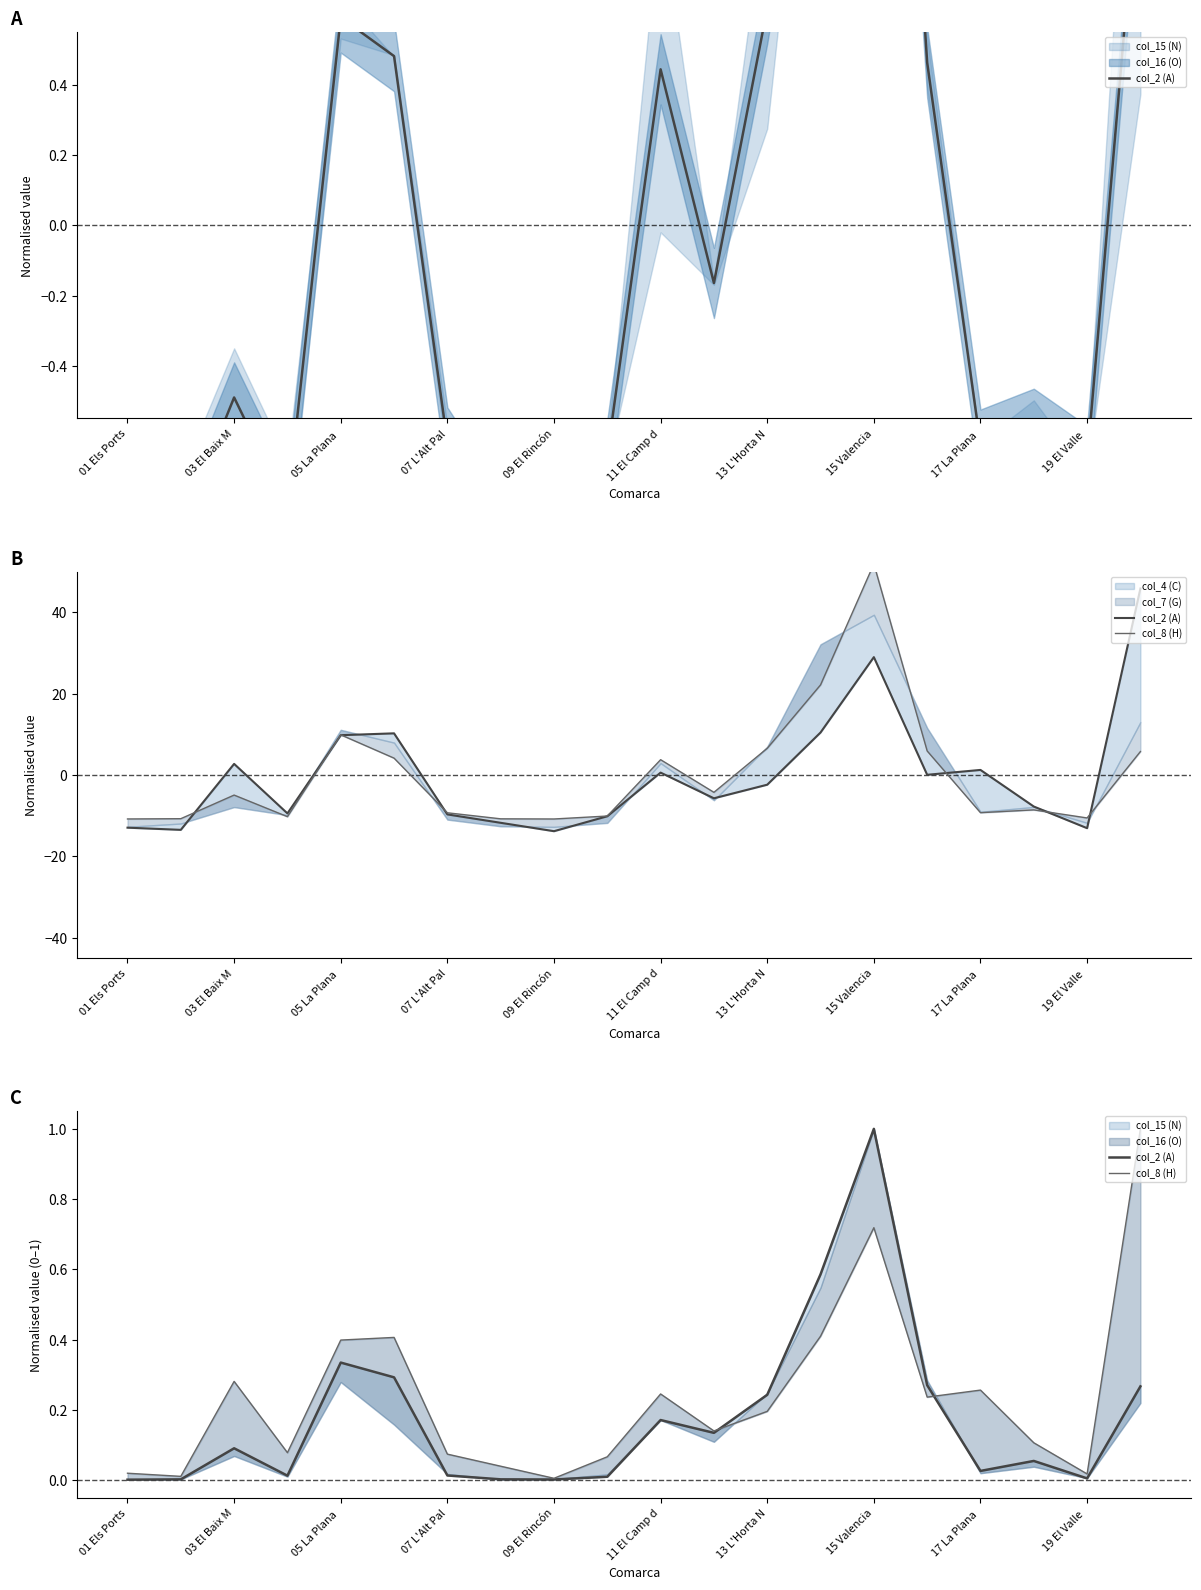

What is the difference between the highest and lowest values at 15 Valencia?

0.3